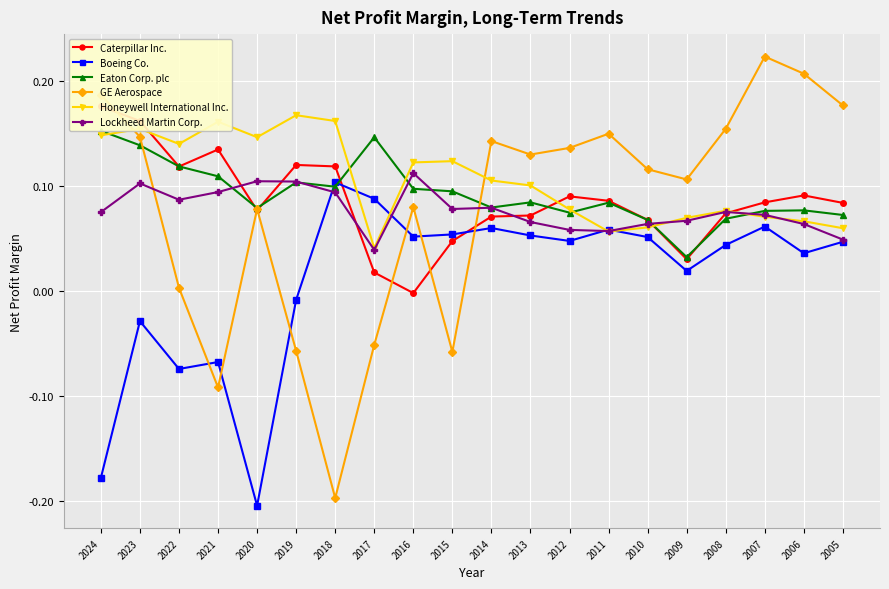

What is the total value across all series at 2014?

0.5